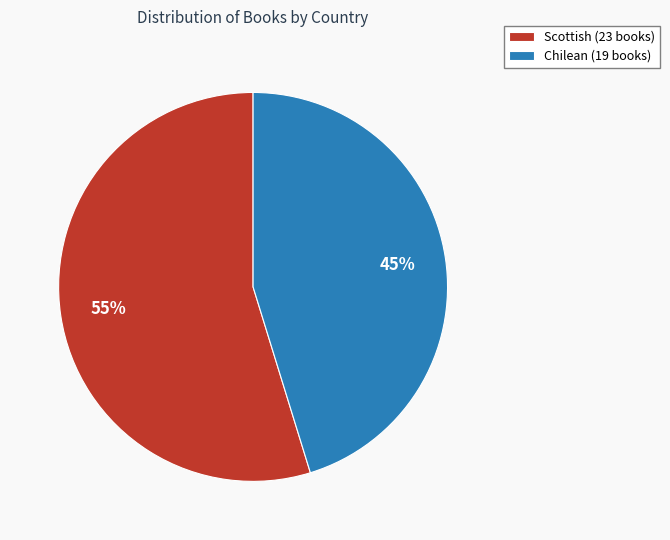

Approximately how many times larger is the value at Chilean compared to Scottish?

0.8